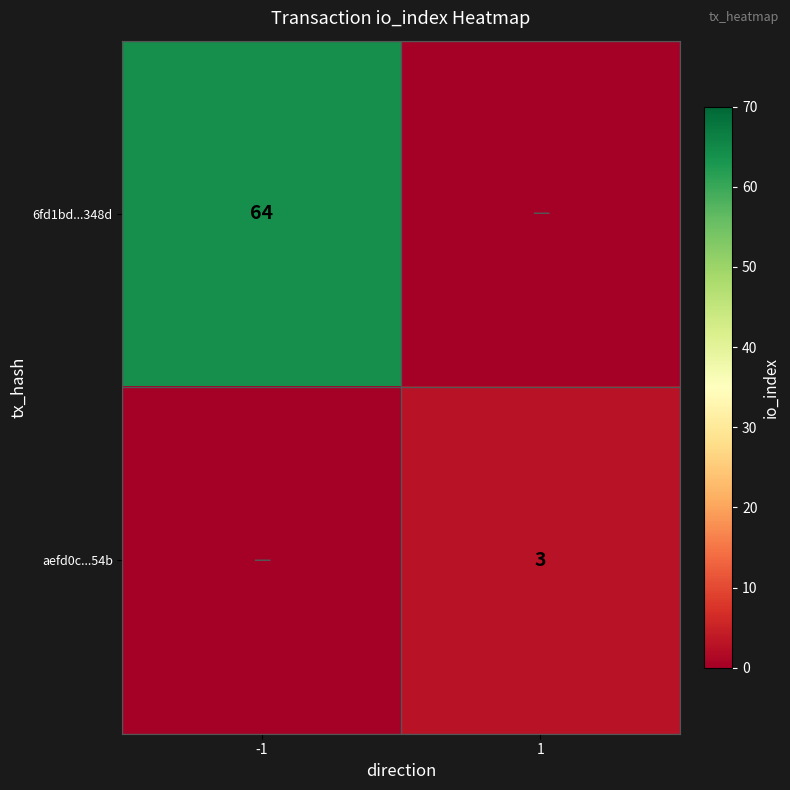

Is the value of aefd0c...54b at 1 greater than the value of 6fd1bd...348d at -1?

No